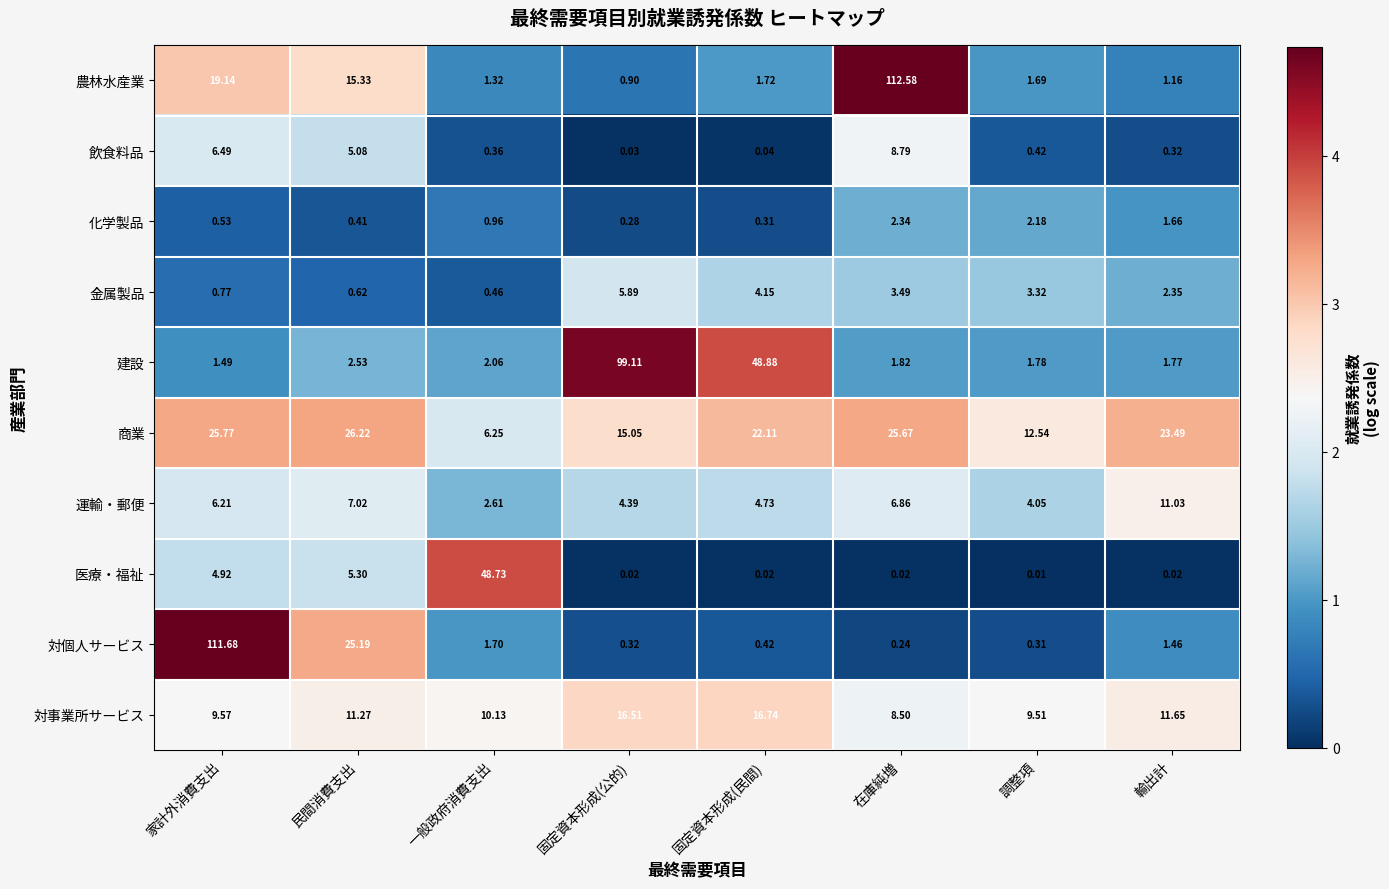

At which label does 商業 reach its peak?

民間消費支出